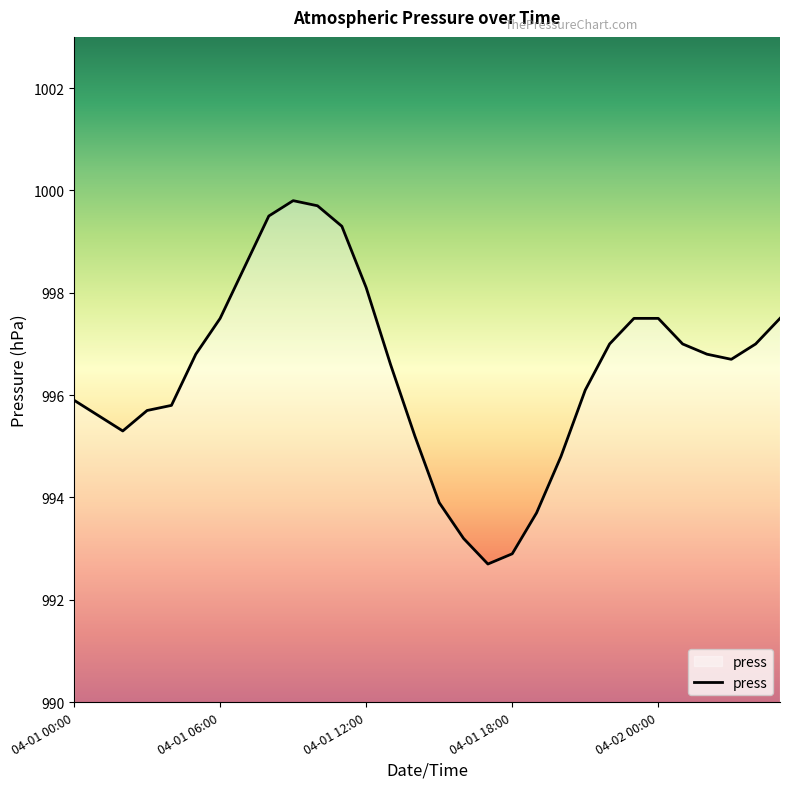

What is the maximum value shown in the chart?

999.8